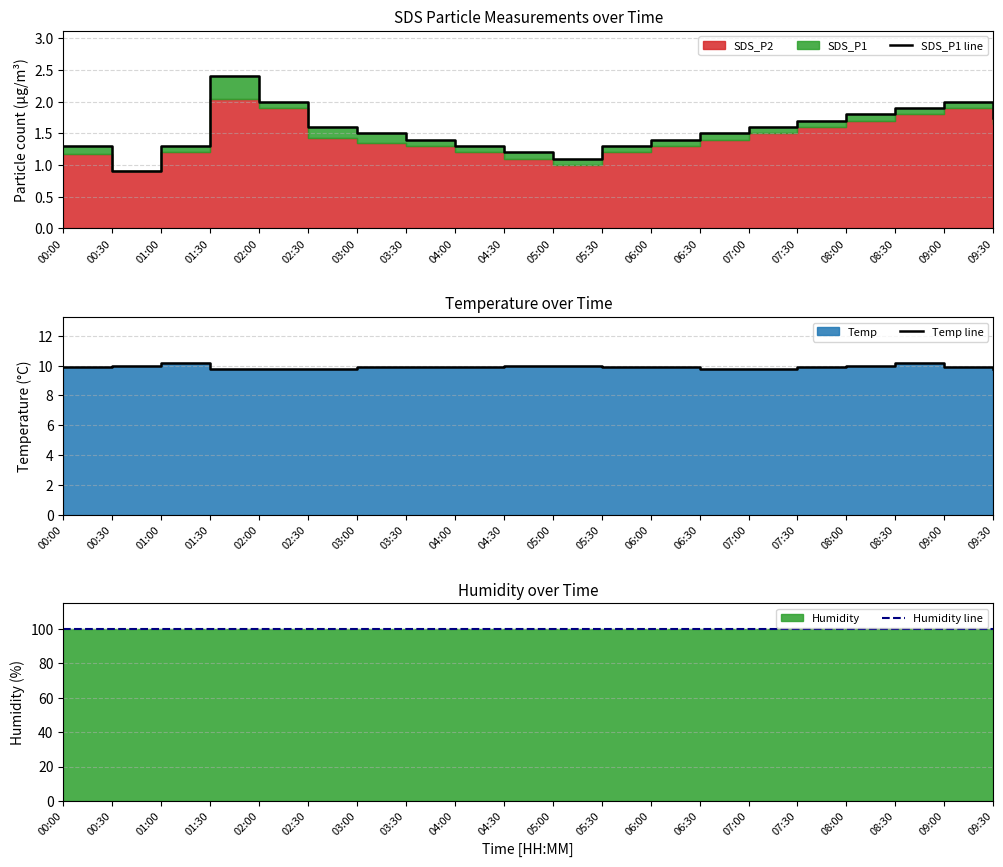

Which series has the largest range (max minus min)?

SDS_P1 line